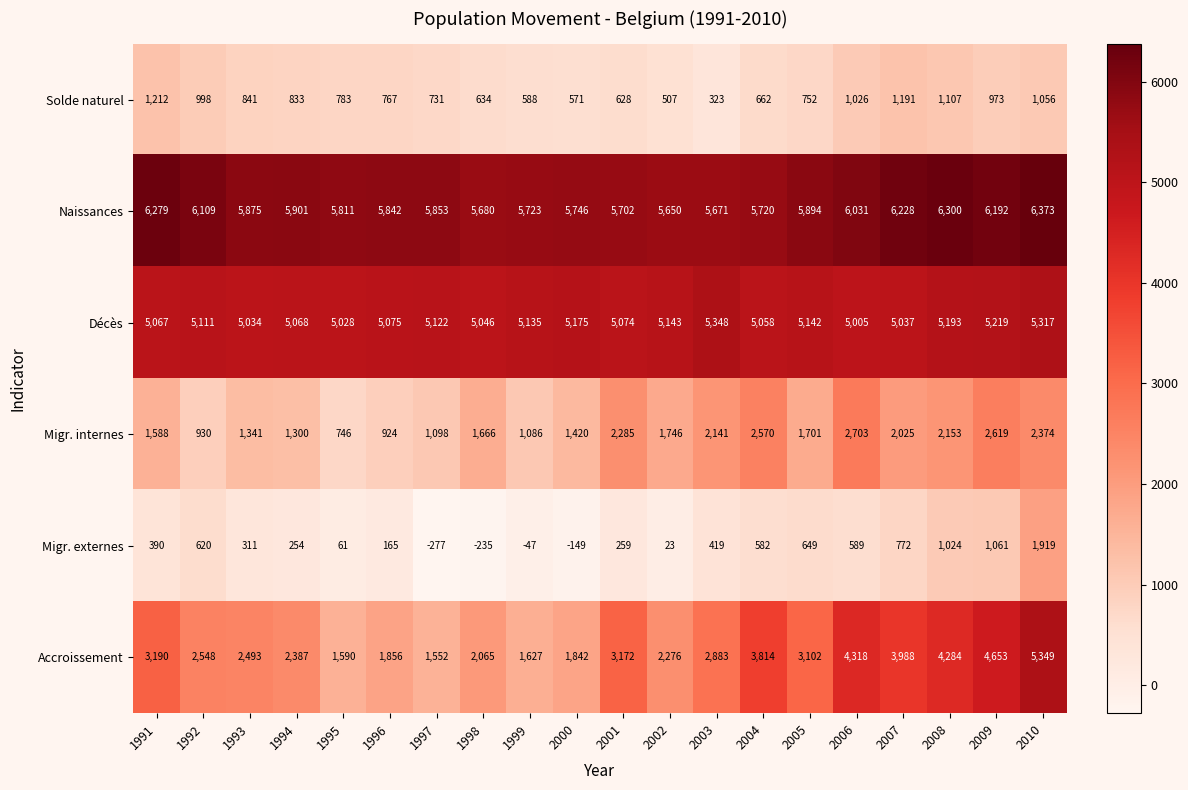

At 1991, list the series in order from smallest to largest.

Migr. externes, Solde naturel, Migr. internes, Accroissement, Décès, Naissances